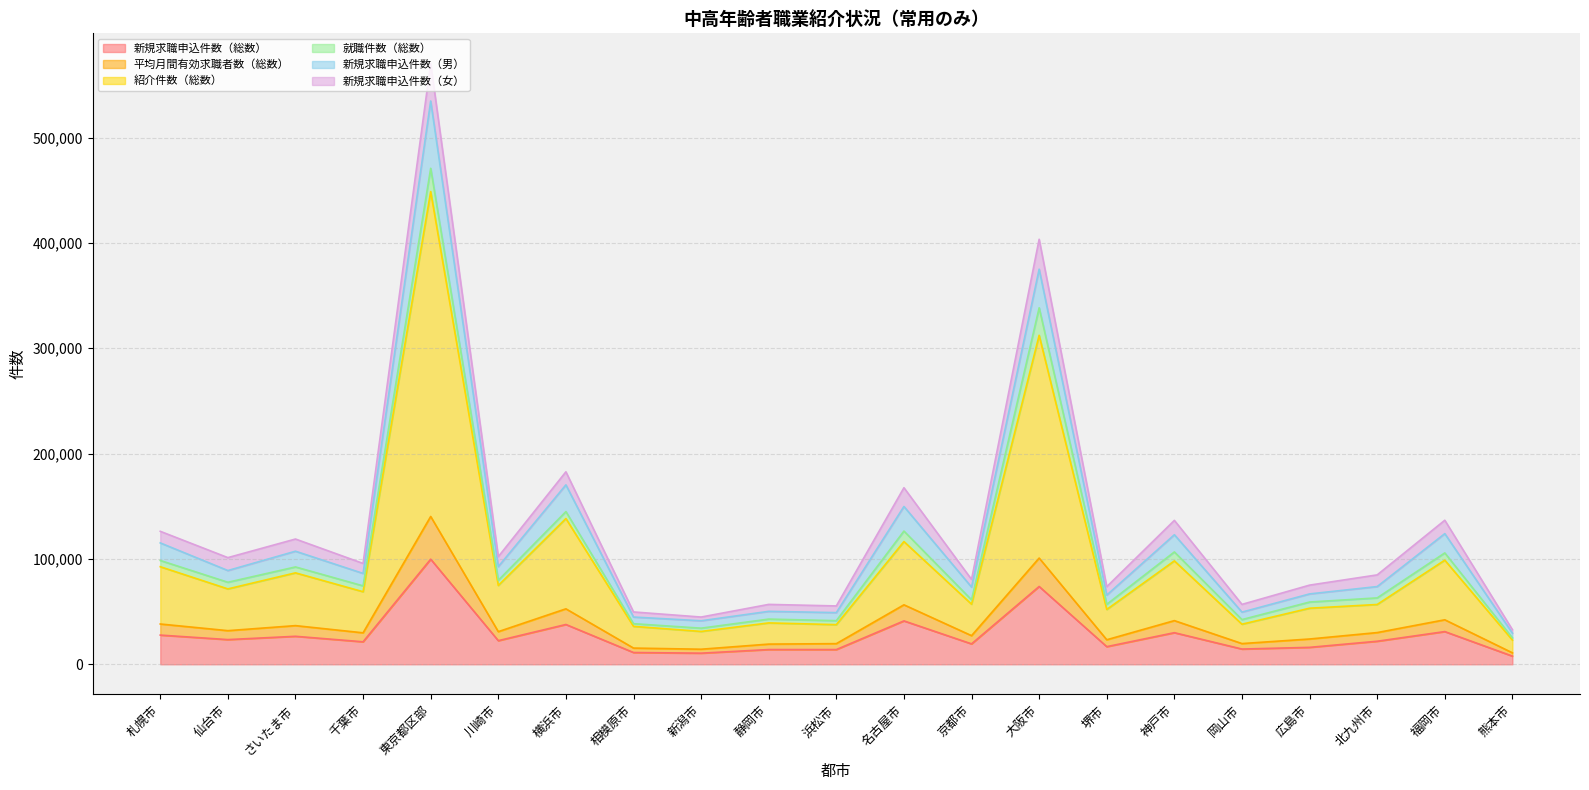

What is the value of the 紹介件数（総数） point at the 7th from the left?

138347